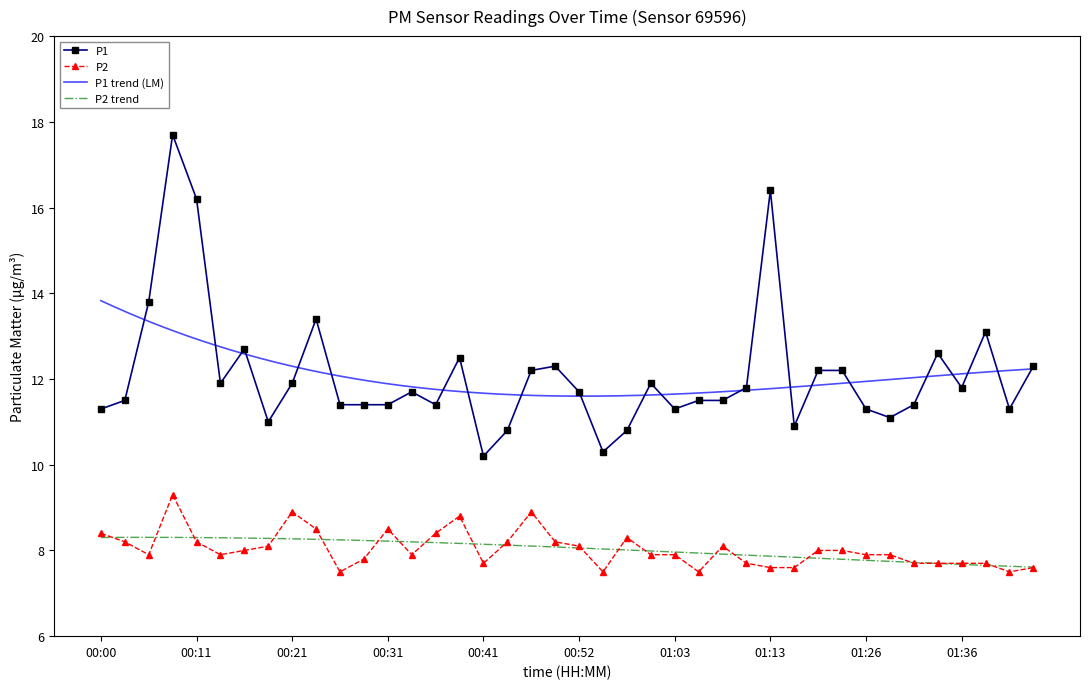

What is the total value across all series at 00:06?

21.7